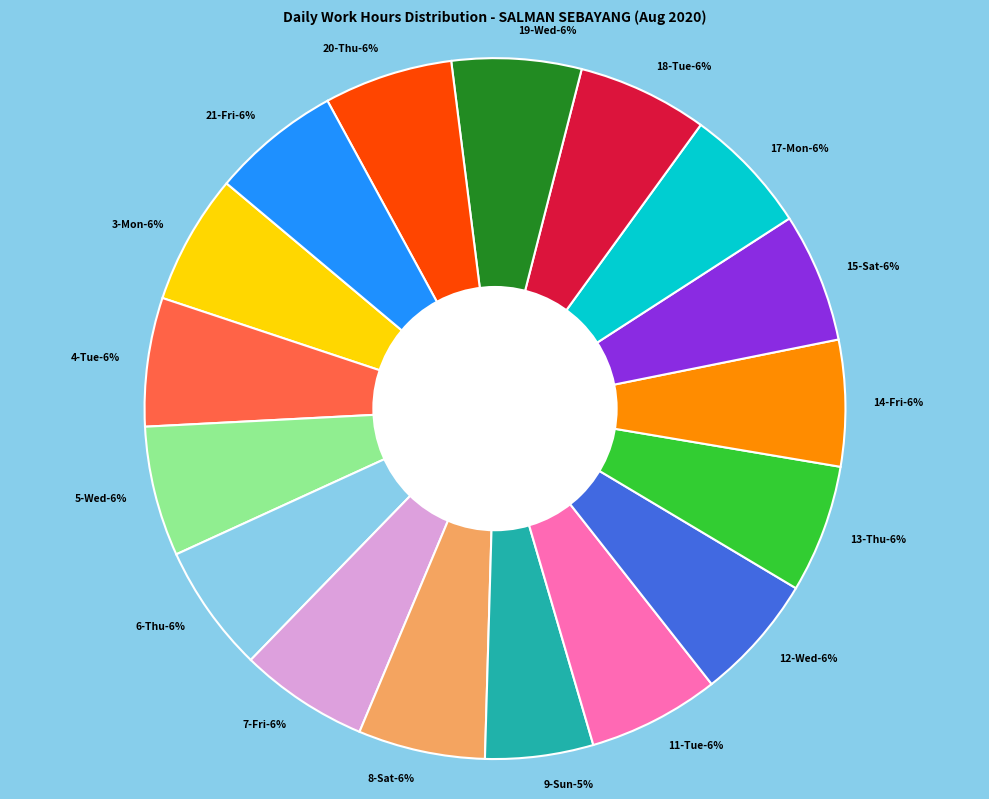

Rank the categories by value from lowest to highest.

9-Sun, 14-Fri, 12-Wed, 8-Sat, 17-Mon, 6-Thu, 13-Thu, 4-Tue, 20-Thu, 7-Fri, 21-Fri, 15-Sat, 19-Wed, 3-Mon, 5-Wed, 18-Tue, 11-Tue